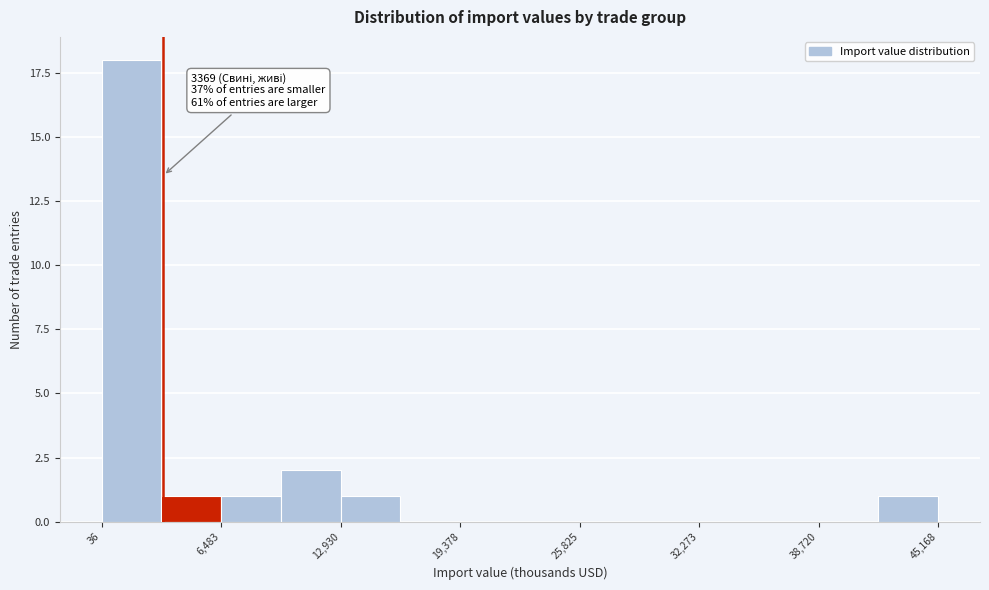

Read against the x-axis, roughly where is the centre of the tallest bar?

2000